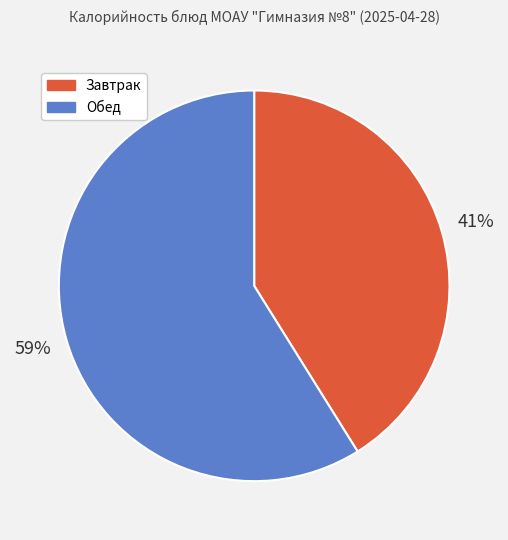

What is the ratio of the value at Обед to the value at Завтрак?

1.4